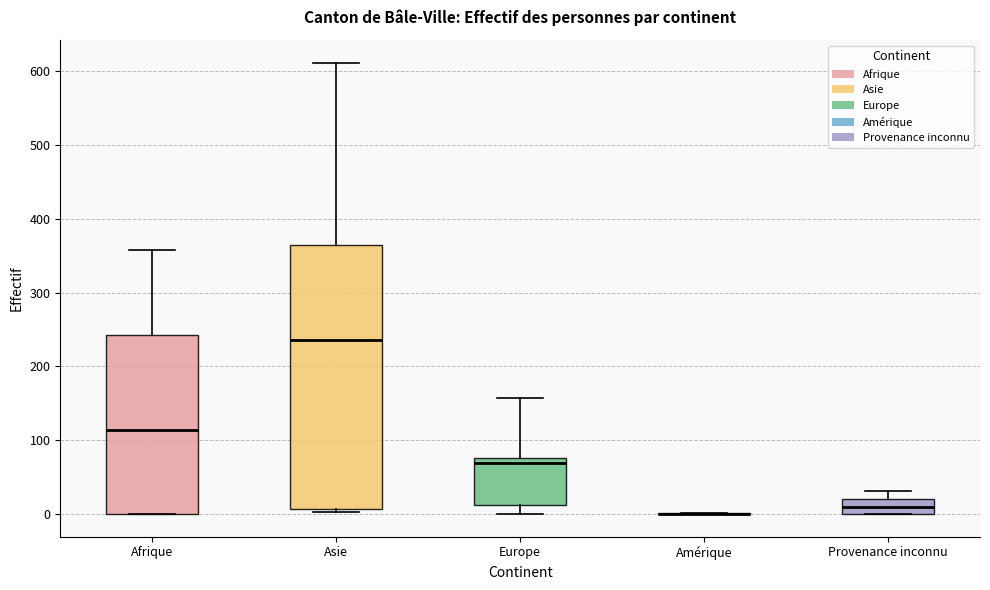

Reading left to right, transcribe this box plot: for each box, give where its median line is, the range the box spans, and where its two whiskers end, as read against the y-axis. The values are not printed on the chart, so give them approximately, as read against the axis.

Afrique: median 110, box 0 to 240, whiskers 0 to 360
Asie: median 240, box 10 to 370, whiskers 0 to 610
Europe: median 70, box 10 to 80, whiskers 0 to 160
Amérique: box collapsed to a line at 0, whiskers 0 to 0
Provenance inconnu: median 10, box 0 to 20, whiskers 0 to 30